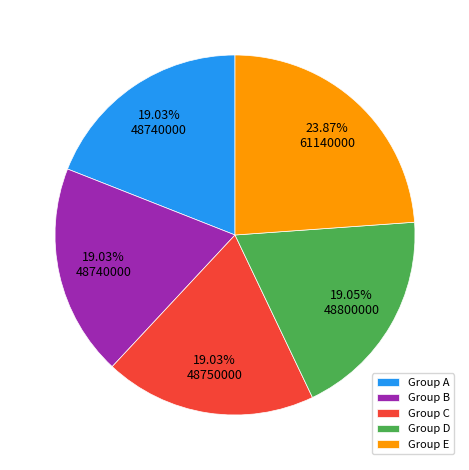

Approximately how many times larger is the value at Group B compared to Group D?

1.0